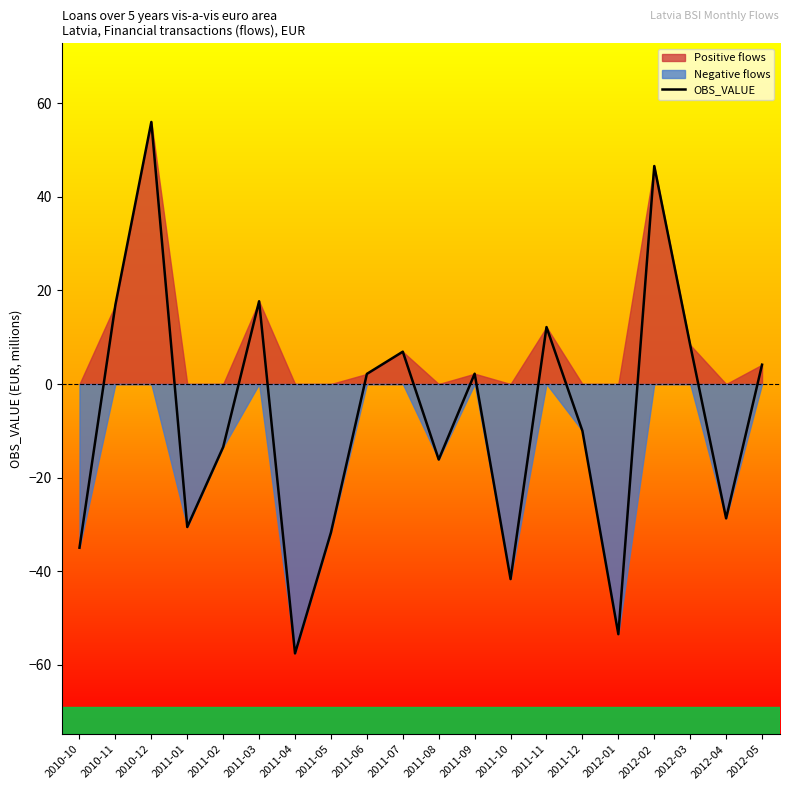

List the labels in order of value, largest first.

2010-12, 2012-02, 2011-03, 2010-11, 2011-11, 2012-03, 2011-07, 2012-05, 2011-09, 2011-06, 2011-12, 2011-02, 2011-08, 2012-04, 2011-01, 2011-05, 2010-10, 2011-10, 2012-01, 2011-04